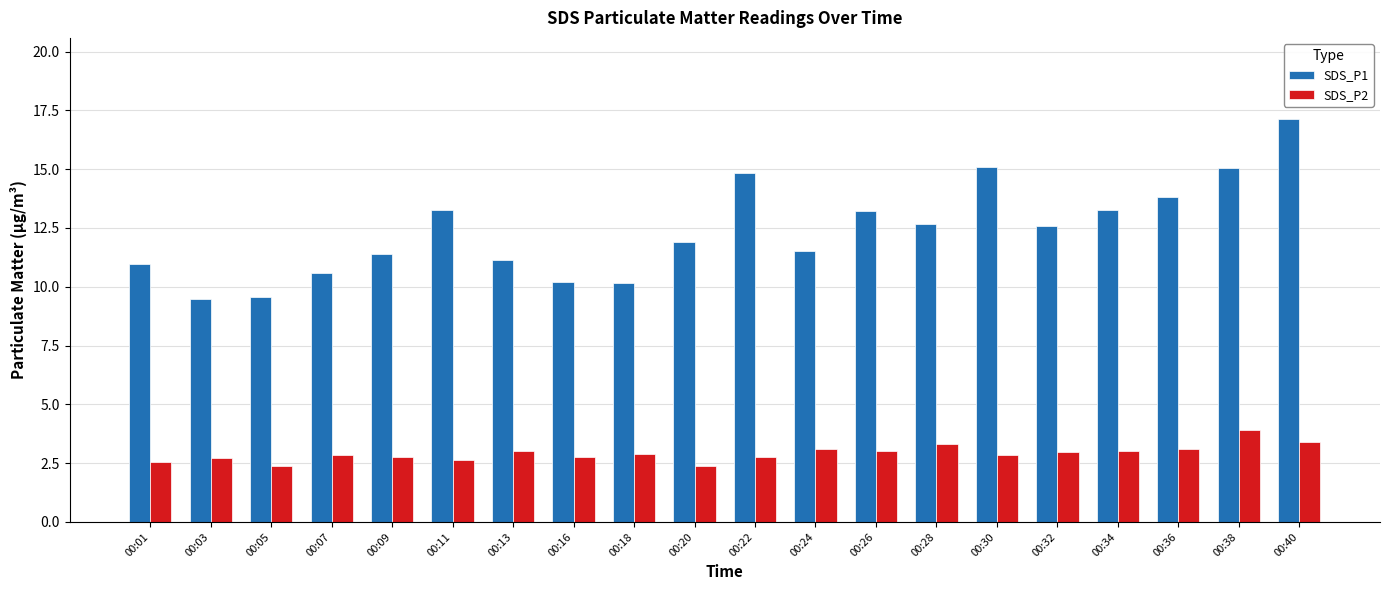

Between 00:09 and 00:38, which series saw the biggest shift?

SDS_P1